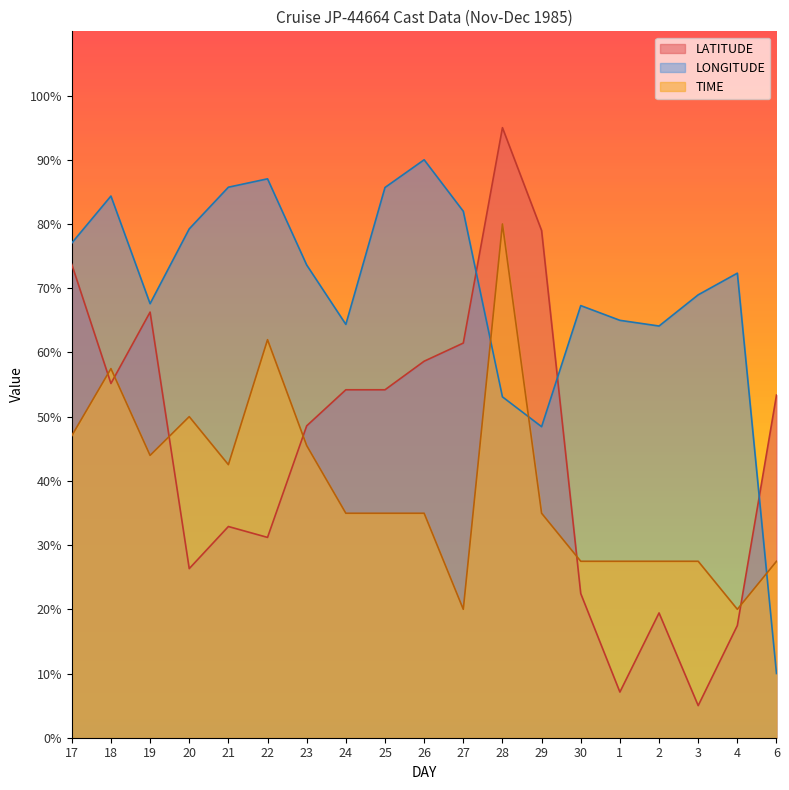

What are all the series names shown in the legend?

LATITUDE, LONGITUDE, TIME